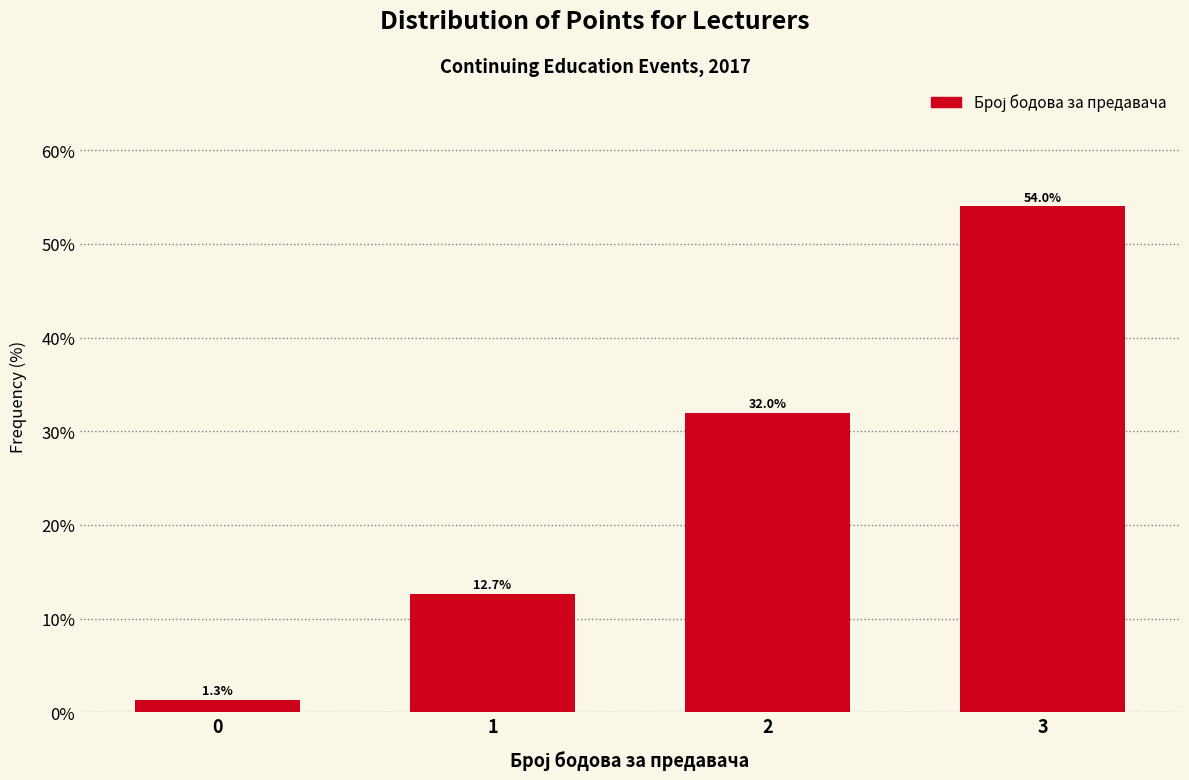

Reading left to right, extract all data points from this chart.

0=1.3	1=12.7	2=32.0	3=54.0